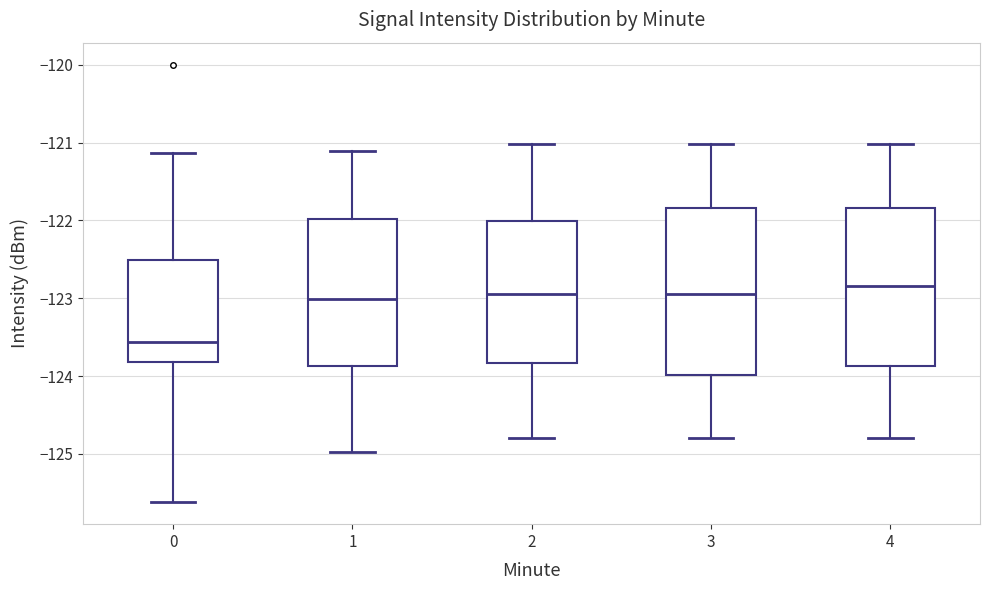

Reading left to right, read every box against the y-axis: the position of its median line, the range the box covers, and the ends of its whiskers. The values are not printed on the chart, so give them approximately, as read against the axis.

0: median -123.6, box -123.8 to -122.5, whiskers -125.6 to -121.1
1: median -123.0, box -123.9 to -122.0, whiskers -125.0 to -121.1
2: median -123.0, box -123.8 to -122.0, whiskers -124.8 to -121.0
3: median -123.0, box -124.0 to -121.8, whiskers -124.8 to -121.0
4: median -122.8, box -123.9 to -121.8, whiskers -124.8 to -121.0